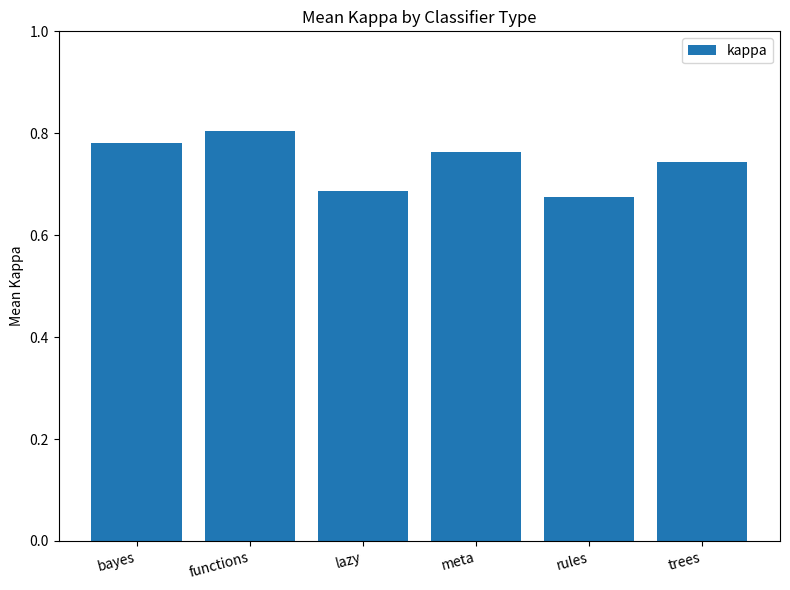

What is the label of the 6th bar from the right?

bayes